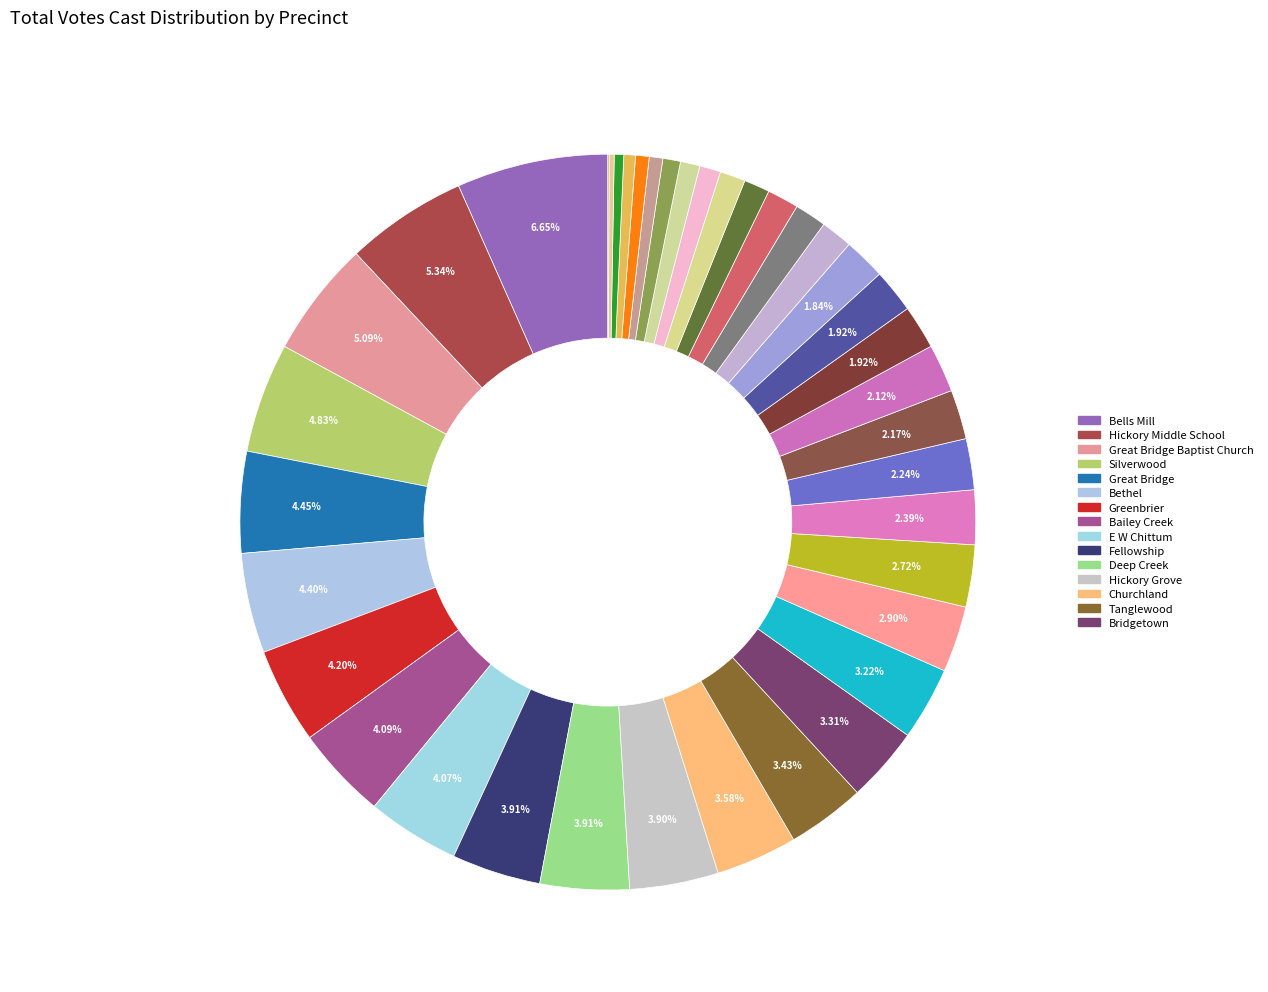

Which category has the smallest portion of the pie?

Chesapeake City - South Norfolk